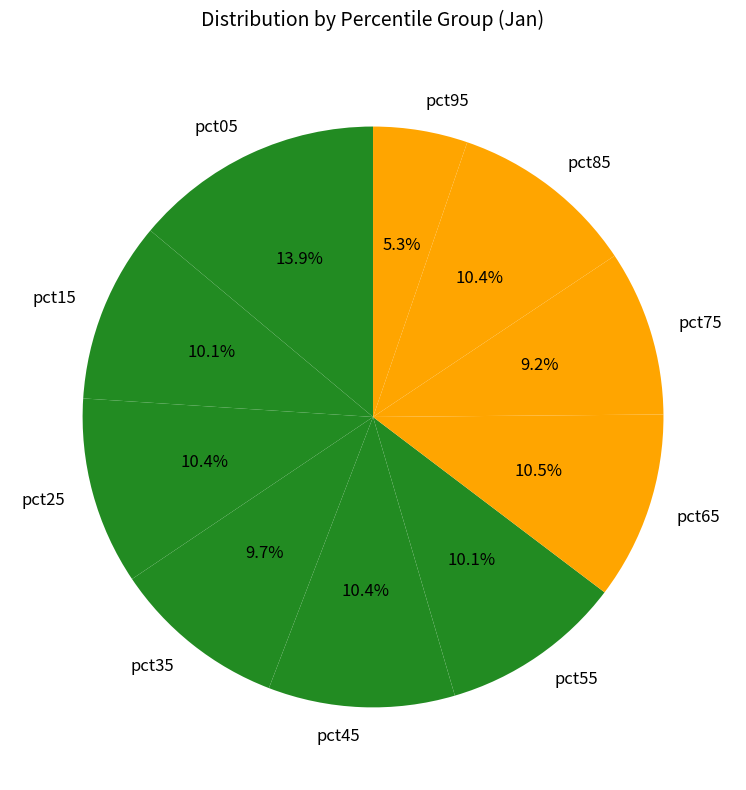

How much of the chart is everything except pct65?

89.5%